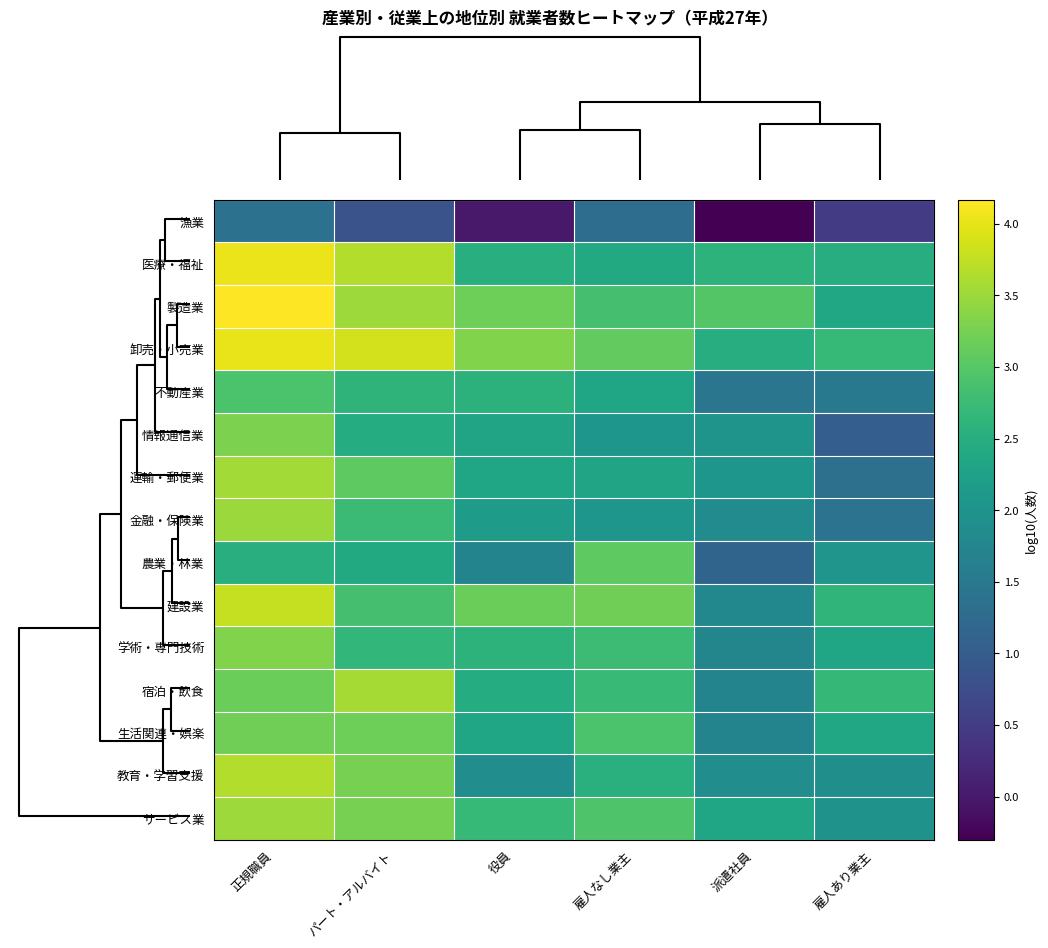

Reading left to right, what are all the values shown in this chart?

漁業: 正規職員=1.4	パート・アルバイト=0.8	役員=0.0	雇人なし業主=1.3	派遣社員=-0.3	雇人あり業主=0.5
医療・福祉: 正規職員=4.0	パート・アルバイト=3.7	役員=2.5	雇人なし業主=2.4	派遣社員=2.6	雇人あり業主=2.5
製造業: 正規職員=4.2	パート・アルバイト=3.5	役員=3.2	雇人なし業主=2.8	派遣社員=3.0	雇人あり業主=2.4
卸売・小売業: 正規職員=4.0	パート・アルバイト=3.9	役員=3.3	雇人なし業主=3.1	派遣社員=2.5	雇人あり業主=2.7
不動産業: 正規職員=2.9	パート・アルバイト=2.6	役員=2.6	雇人なし業主=2.3	派遣社員=1.4	雇人あり業主=1.5
情報通信業: 正規職員=3.3	パート・アルバイト=2.5	役員=2.3	雇人なし業主=2.1	派遣社員=2.0	雇人あり業主=1.0
運輸・郵便業: 正規職員=3.5	パート・アルバイト=3.1	役員=2.3	雇人なし業主=2.3	派遣社員=2.0	雇人あり業主=1.3
金融・保険業: 正規職員=3.5	パート・アルバイト=2.7	役員=2.1	雇人なし業主=2.1	派遣社員=1.9	雇人あり業主=1.4
農業・林業: 正規職員=2.5	パート・アルバイト=2.4	役員=1.7	雇人なし業主=3.1	派遣社員=1.1	雇人あり業主=2.0
建設業: 正規職員=3.8	パート・アルバイト=2.8	役員=3.2	雇人なし業主=3.2	派遣社員=1.8	雇人あり業主=2.6
学術・専門技術: 正規職員=3.3	パート・アルバイト=2.7	役員=2.6	雇人なし業主=2.8	派遣社員=1.7	雇人あり業主=2.3
宿泊・飲食: 正規職員=3.2	パート・アルバイト=3.6	役員=2.5	雇人なし業主=2.7	派遣社員=1.7	雇人あり業主=2.7
生活関連・娯楽: 正規職員=3.2	パート・アルバイト=3.2	役員=2.3	雇人なし業主=2.9	派遣社員=1.7	雇人あり業主=2.4
教育・学習支援: 正規職員=3.7	パート・アルバイト=3.2	役員=1.9	雇人なし業主=2.5	派遣社員=1.9	雇人あり業主=1.9
サービス業: 正規職員=3.5	パート・アルバイト=3.2	役員=2.7	雇人なし業主=2.9	派遣社員=2.3	雇人あり業主=2.0